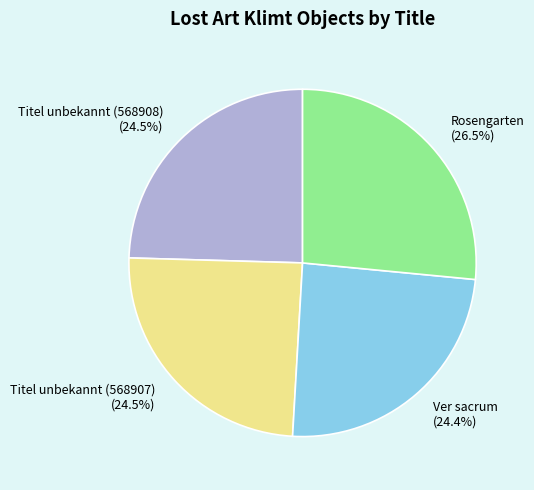

Combined, do Rosengarten (26.5%) and Titel unbekannt (568908) (24.5%) account for over 50%?

Yes